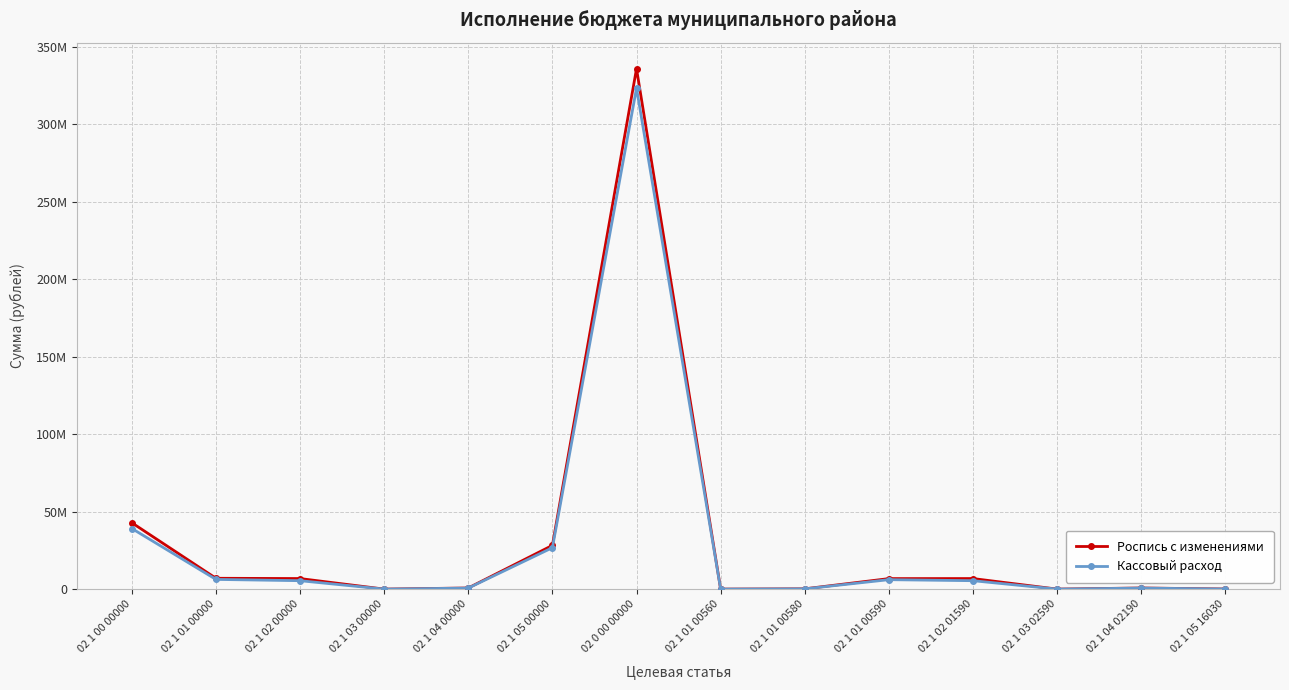

Between 02 1 04 00000 and 02 1 01 00560, which series saw the biggest shift?

Роспись с изменениями